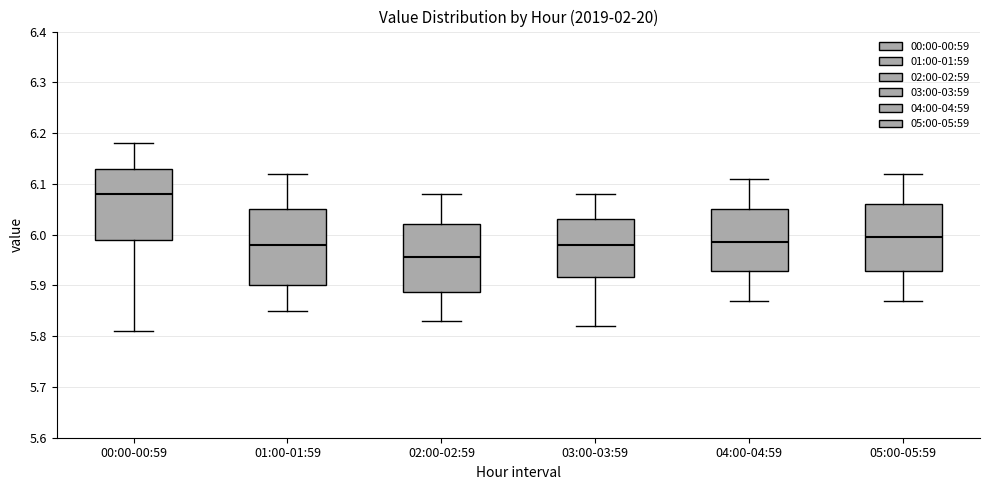

Reading left to right, read every box against the y-axis: the position of its median line, the range the box covers, and the ends of its whiskers. The values are not printed on the chart, so give them approximately, as read against the axis.

00:00-00:59: median 6.08, box 5.99 to 6.13, whiskers 5.81 to 6.18
01:00-01:59: median 5.98, box 5.90 to 6.05, whiskers 5.85 to 6.12
02:00-02:59: median 5.96, box 5.89 to 6.02, whiskers 5.83 to 6.08
03:00-03:59: median 5.98, box 5.92 to 6.03, whiskers 5.82 to 6.08
04:00-04:59: median 5.99, box 5.93 to 6.05, whiskers 5.87 to 6.11
05:00-05:59: median 6.00, box 5.93 to 6.06, whiskers 5.87 to 6.12